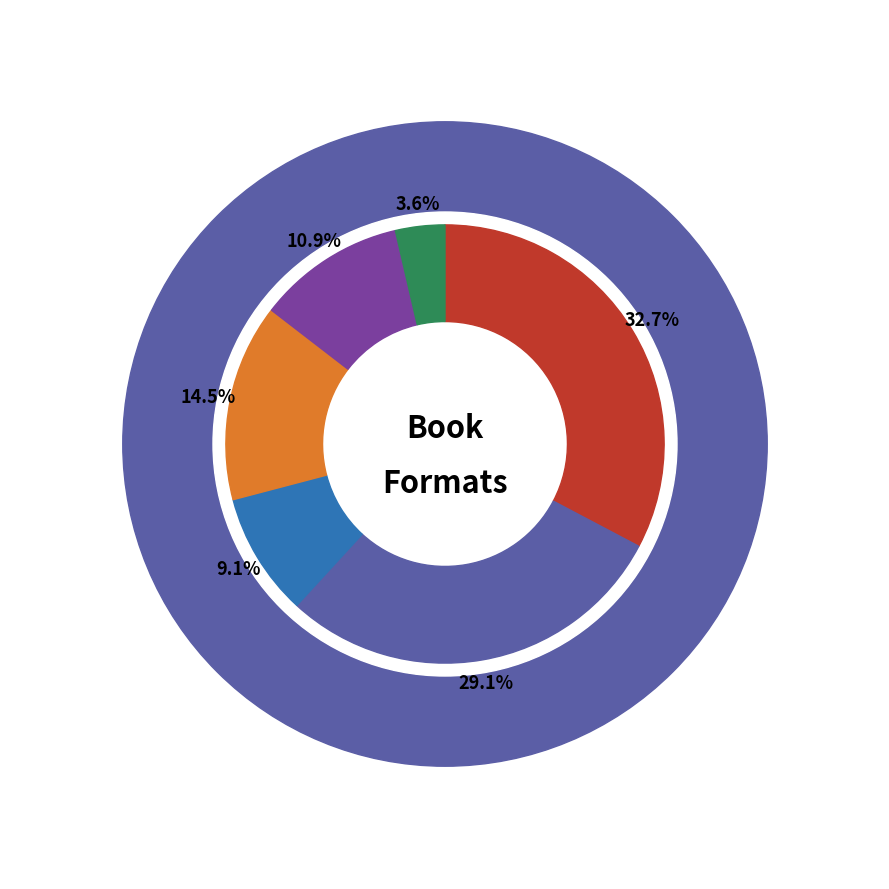

The eBook slice represents 20% of the pie. True or false?

False